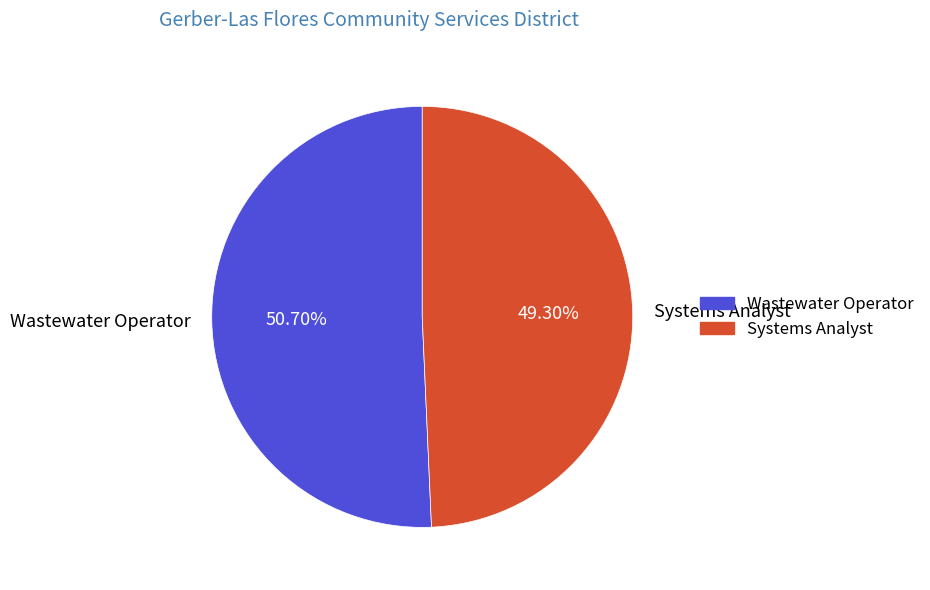

The Wastewater Operator slice represents 51% of the pie. True or false?

True